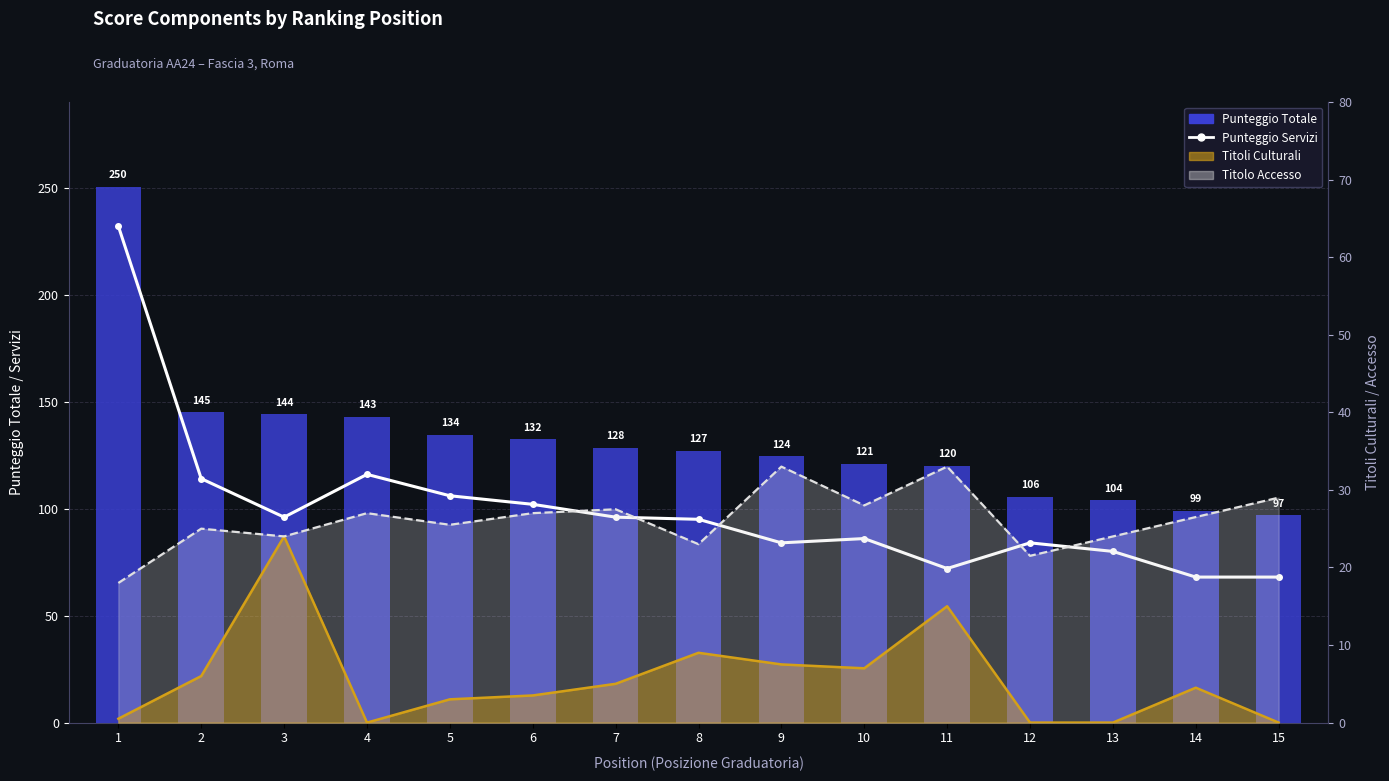

List the series in order of their overall mean, highest first.

Punteggio Totale, Punteggio Servizi, Punteggio Titolo Accesso (line), Punteggio Titoli Culturali (line)